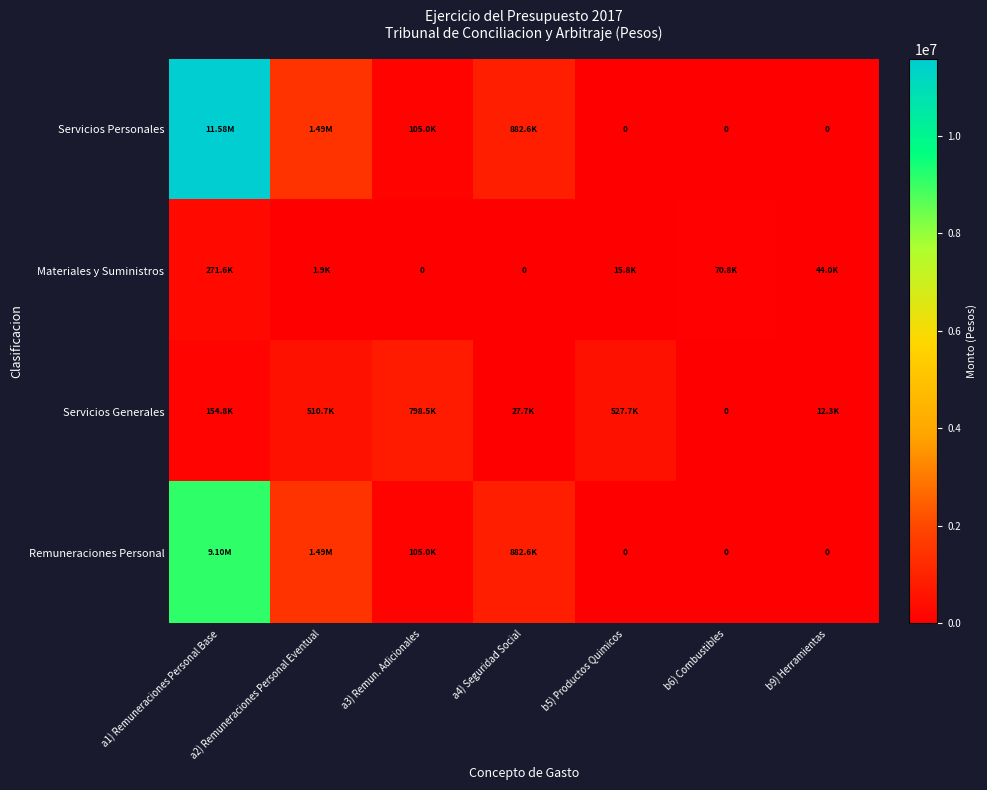

Which series has the largest total across all categories?

Servicios Personales